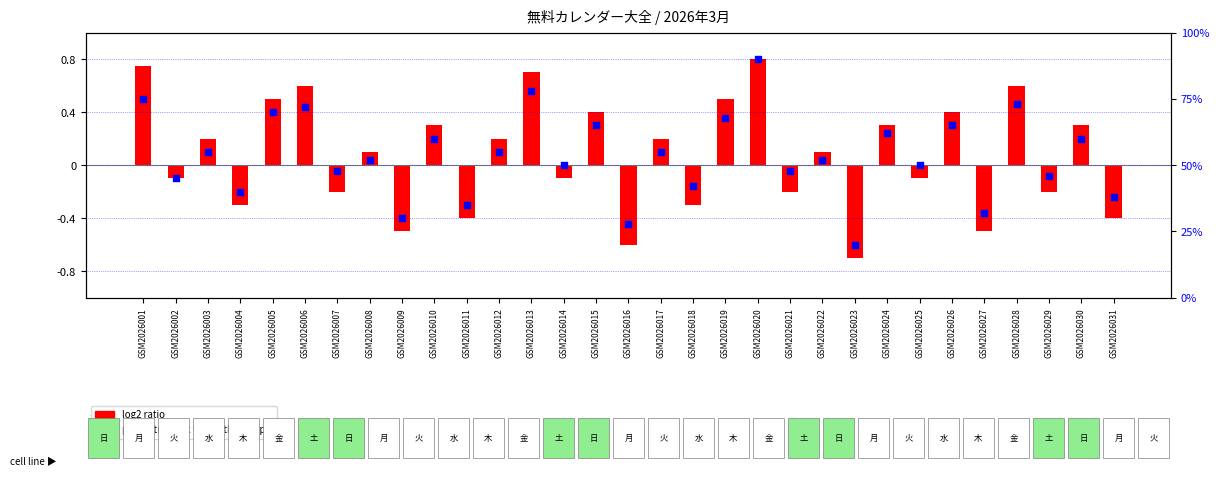

What are all the series names shown in the legend?

log2 ratio, percentile rank within the sample